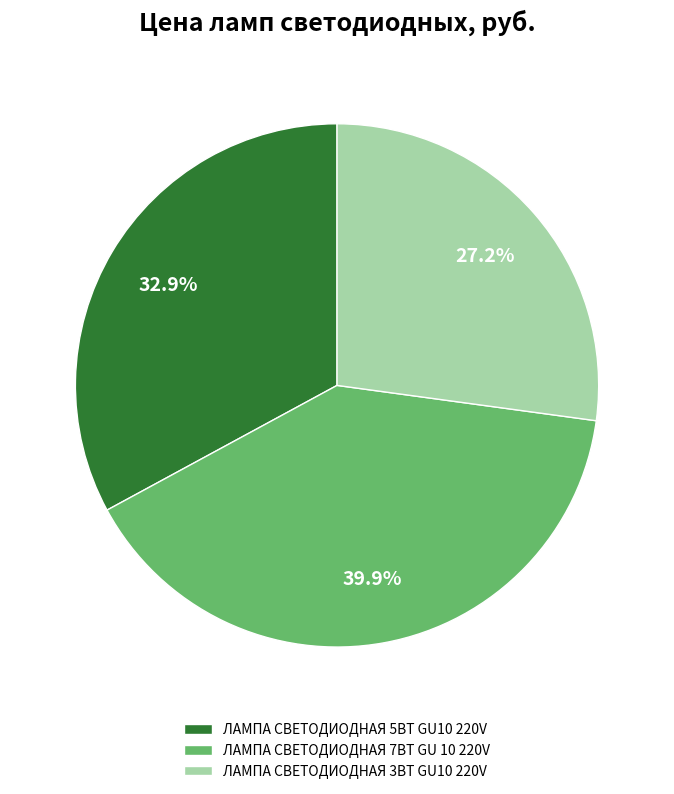

Rank the categories by value from lowest to highest.

ЛАМПА СВЕТОДИОДНАЯ 3ВТ GU10 220V, ЛАМПА СВЕТОДИОДНАЯ 5ВТ GU10 220V, ЛАМПА СВЕТОДИОДНАЯ 7ВТ GU 10 220V